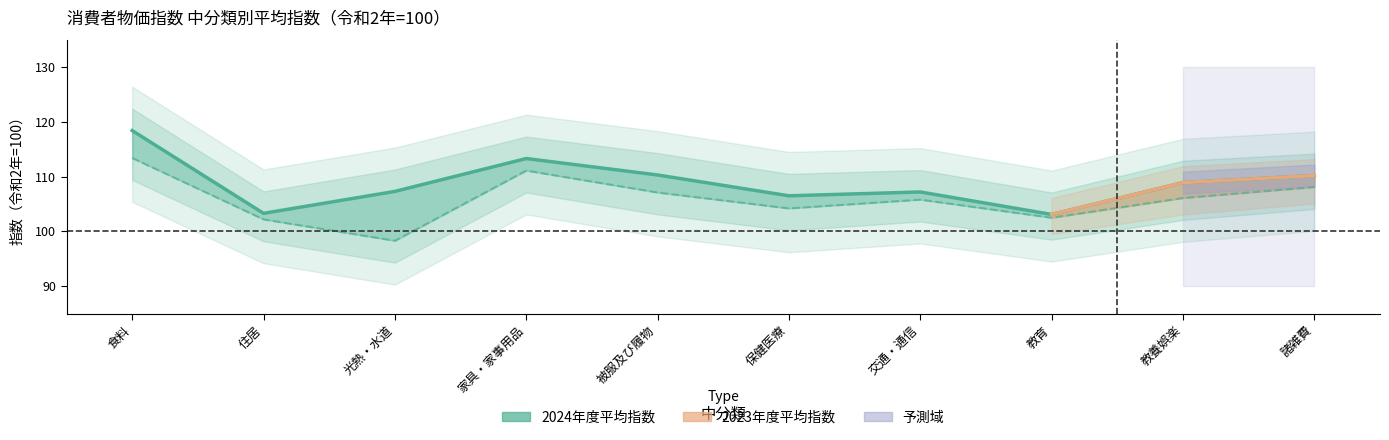

At how many categories does at least one series exceed 107?

7